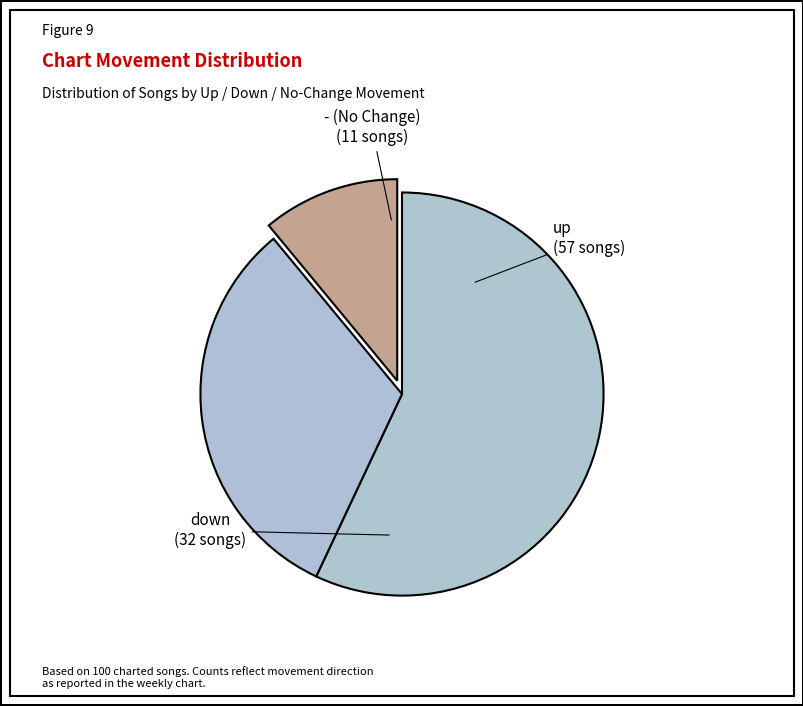

What is the ratio of the value at down to the value at up?

0.6